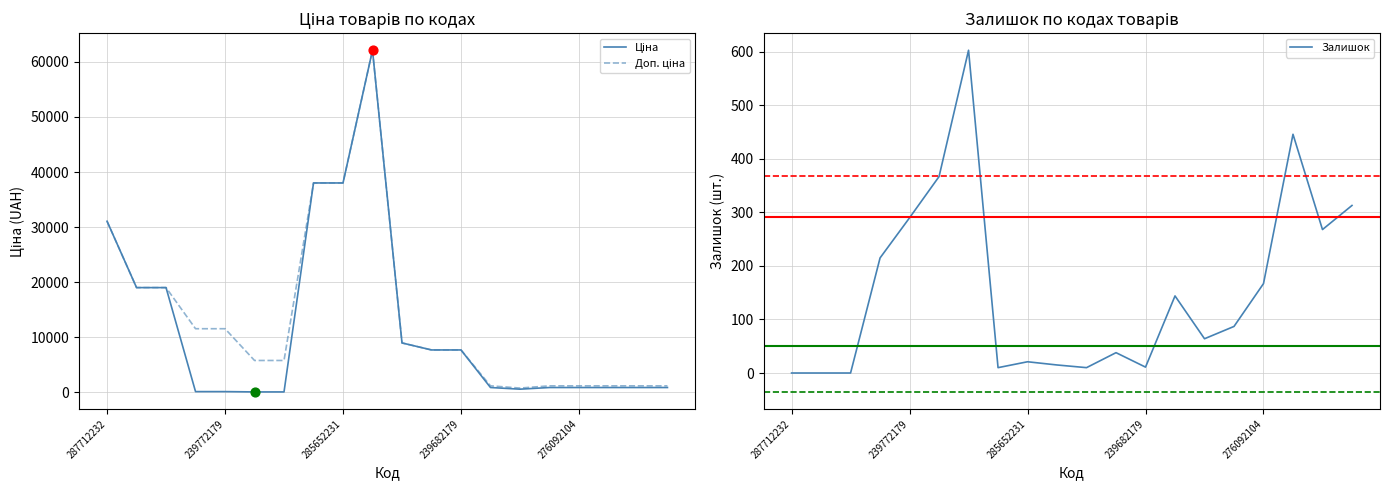

At how many categories does at least one series exceed 44119?

1